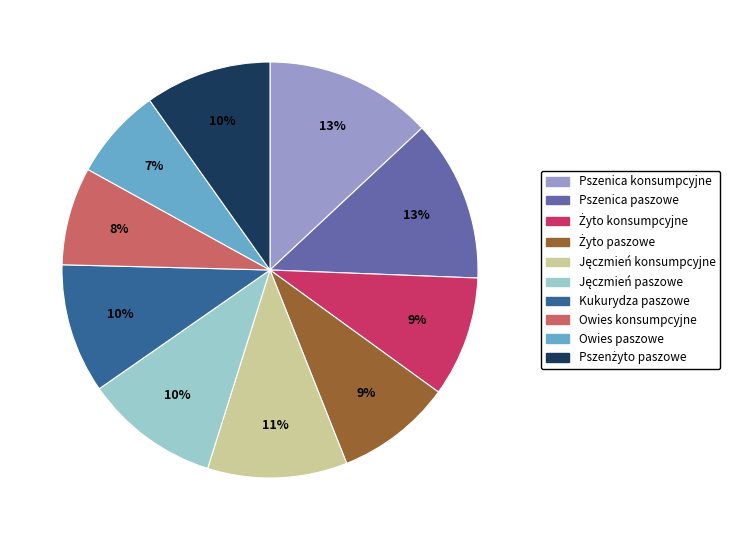

True or false: Pszenica paszowe accounts for 13% of the total.

True